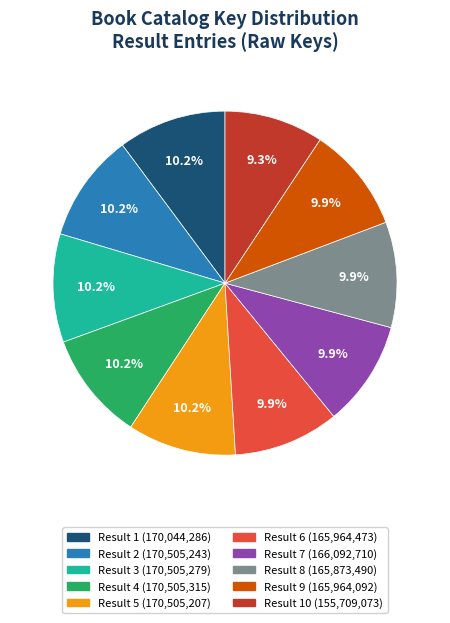

Is there a majority slice in this chart?

No